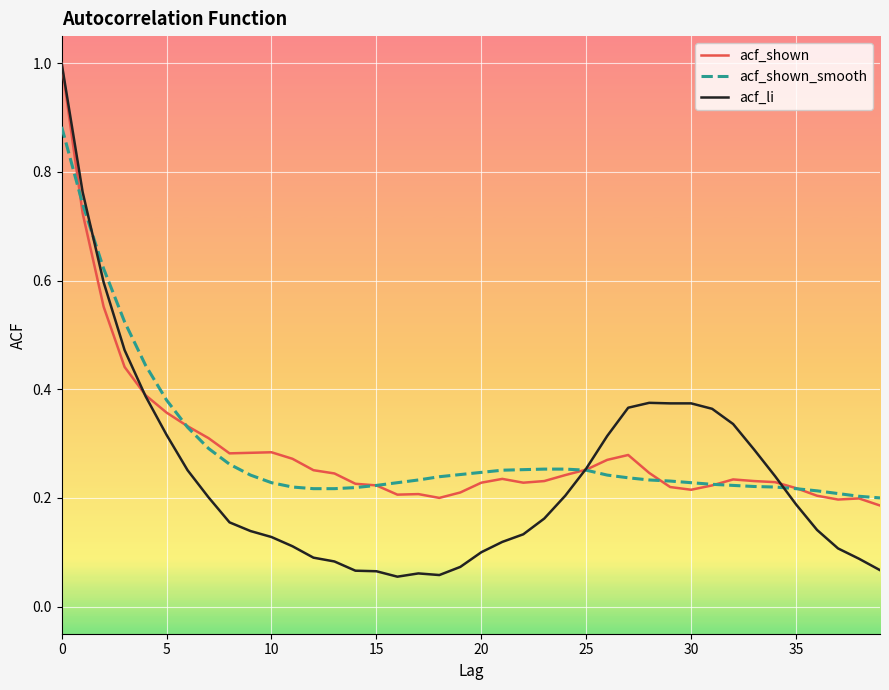

What is the greatest value displayed?

1.0